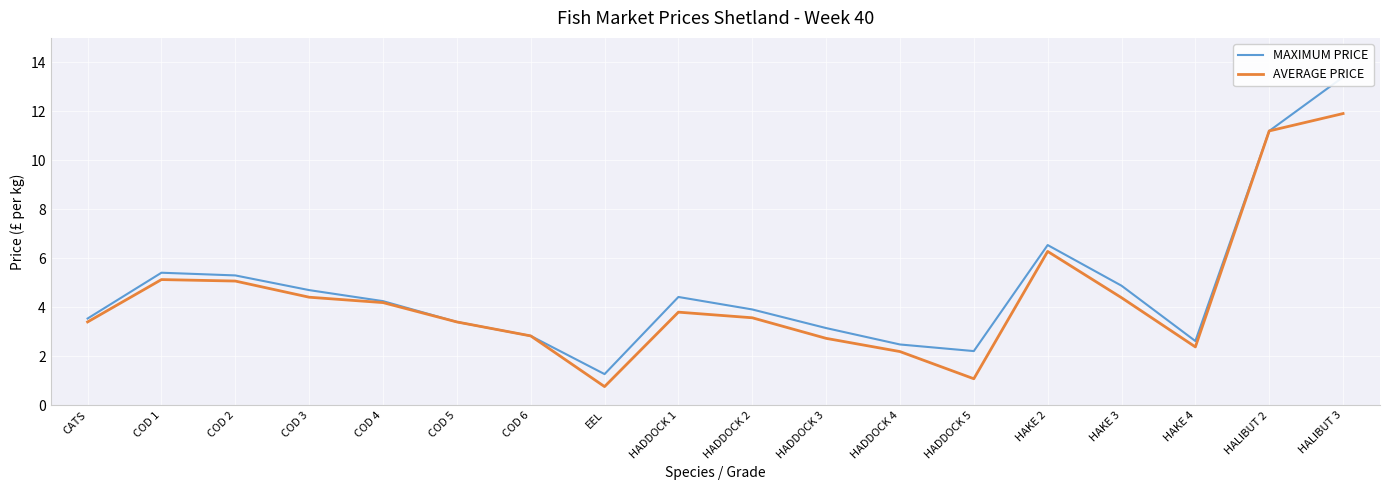

In MAXIMUM PRICE, how many points are lower than both neighbors (excluding endpoints)?

3